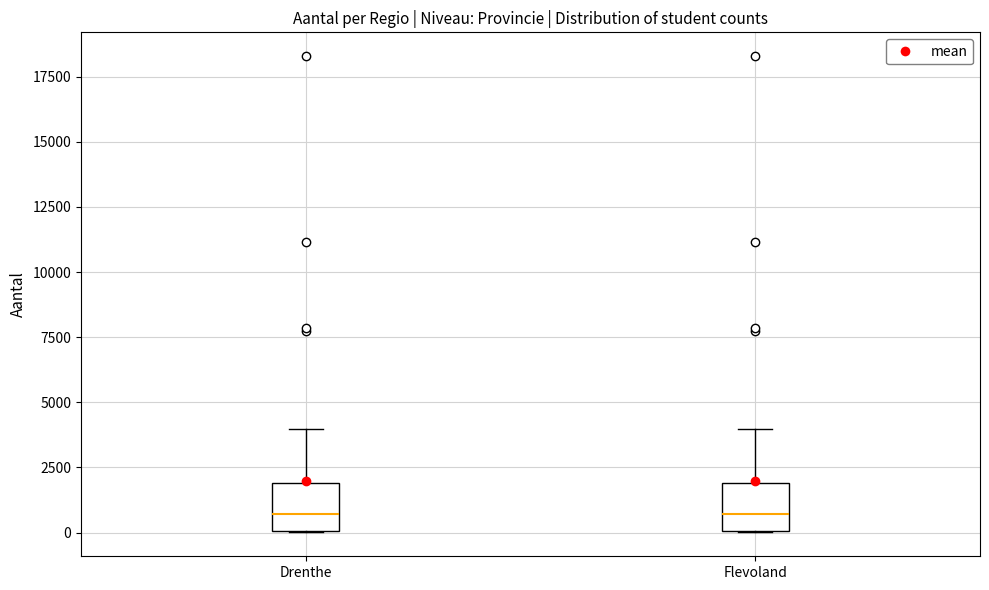

Reading left to right, read every box against the y-axis: the position of its median line, the range the box covers, and the ends of its whiskers. The values are not printed on the chart, so give them approximately, as read against the axis.

Drenthe: median 500, box 0 to 2000, whiskers 0 to 4000
Flevoland: median 500, box 0 to 2000, whiskers 0 to 4000